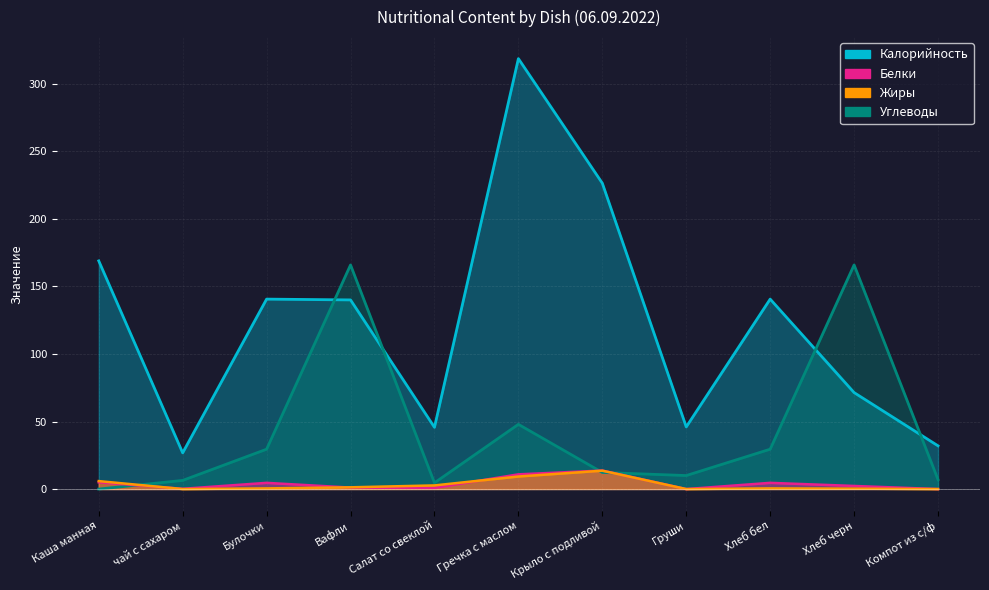

What is the greatest value displayed?

318.6